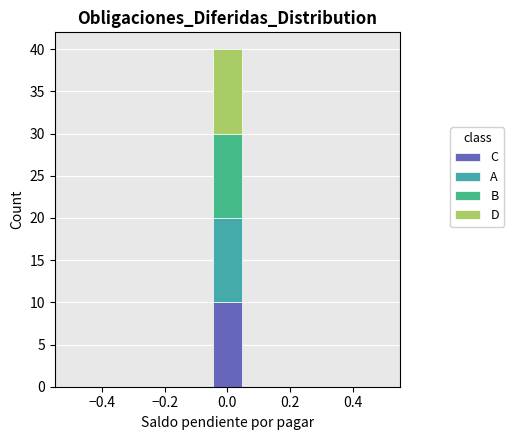

Reading left to right, list every stacked bar in this chart as the range it spans on the x-axis followed by its total height. Neither the bar edges nor the heights are printed on the chart, so give them approximately, as read against the axes.

-0.50 to -0.40: 0
-0.40 to -0.32: 0
-0.32 to -0.22: 0
-0.22 to -0.14: 0
-0.14 to -0.04: 0
-0.04 to 0.04: 40
0.04 to 0.14: 0
0.14 to 0.22: 0
0.22 to 0.32: 0
0.32 to 0.40: 0
0.40 to 0.50: 0